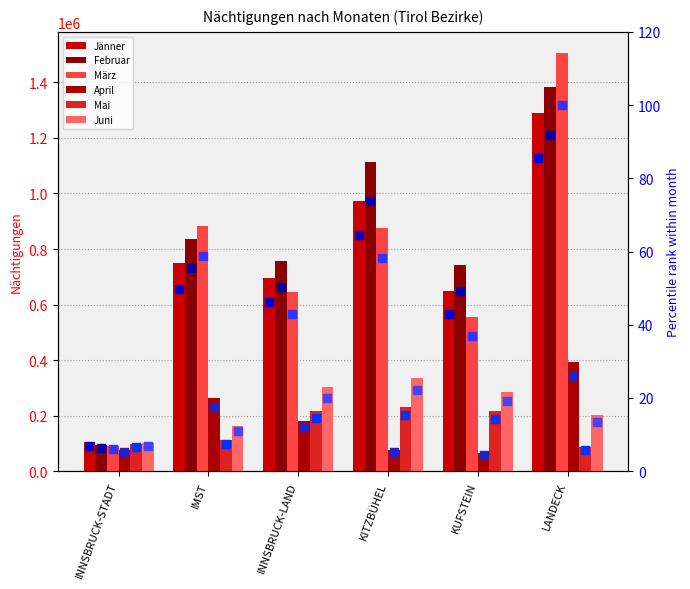

What are all the series names shown in the legend?

Jänner, Februar, März, April, Mai, Juni